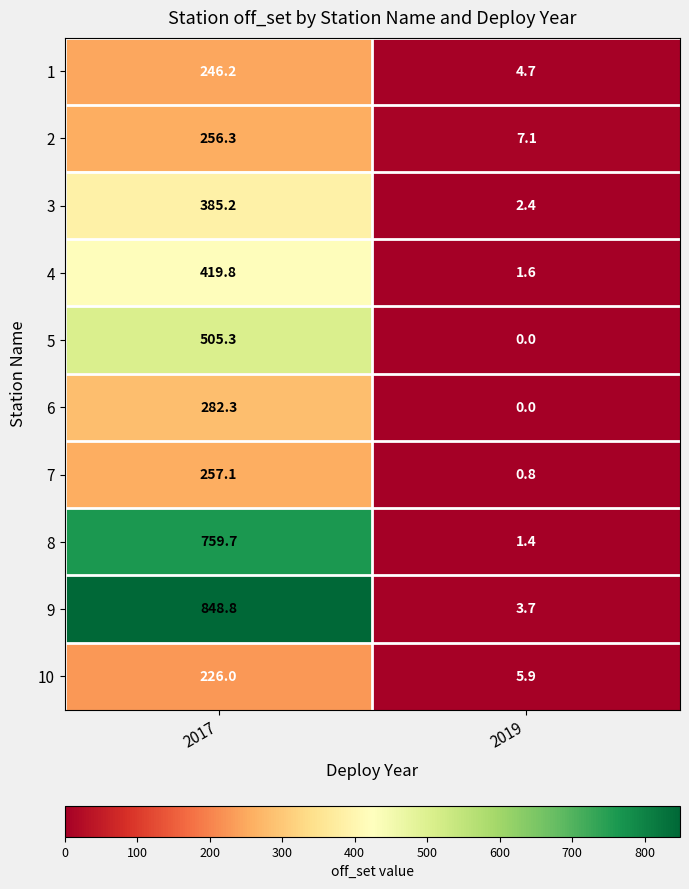

Which series changed the most between 2017 and 2019?

9